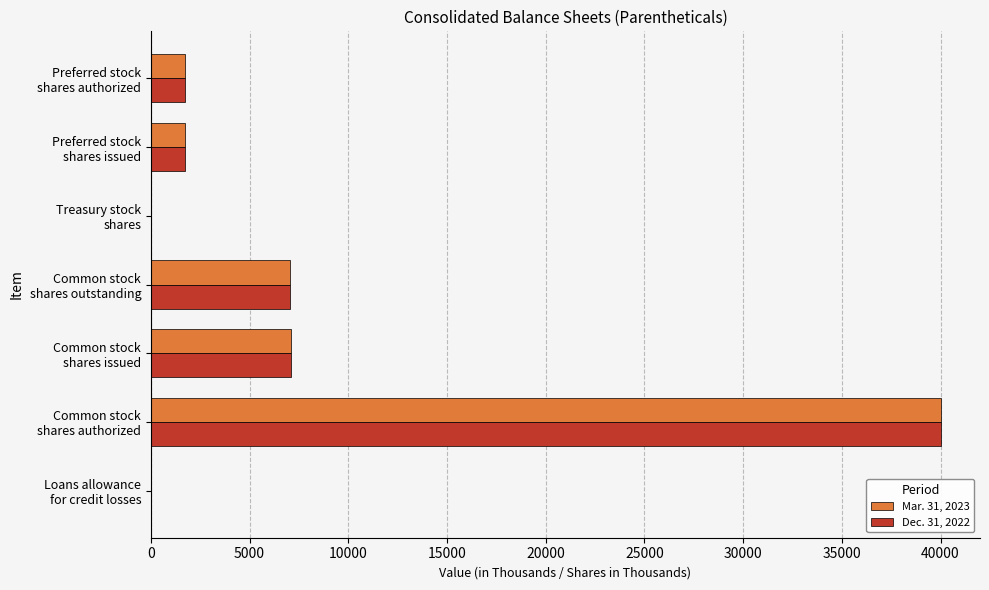

What is the highest value of the Mar. 31, 2023 series?

40000.0